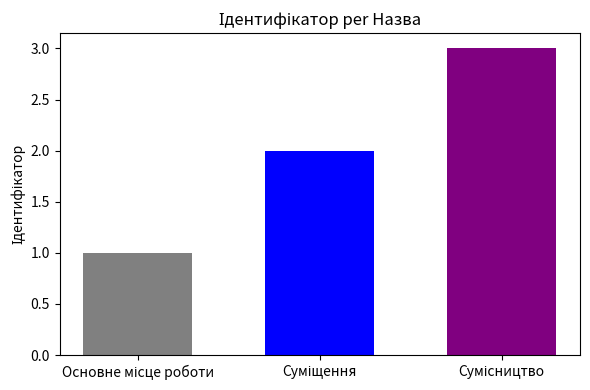

Reading left to right, transcribe all the data shown in this chart.

Основне місце роботи=1	Суміщення=2	Сумісництво=3